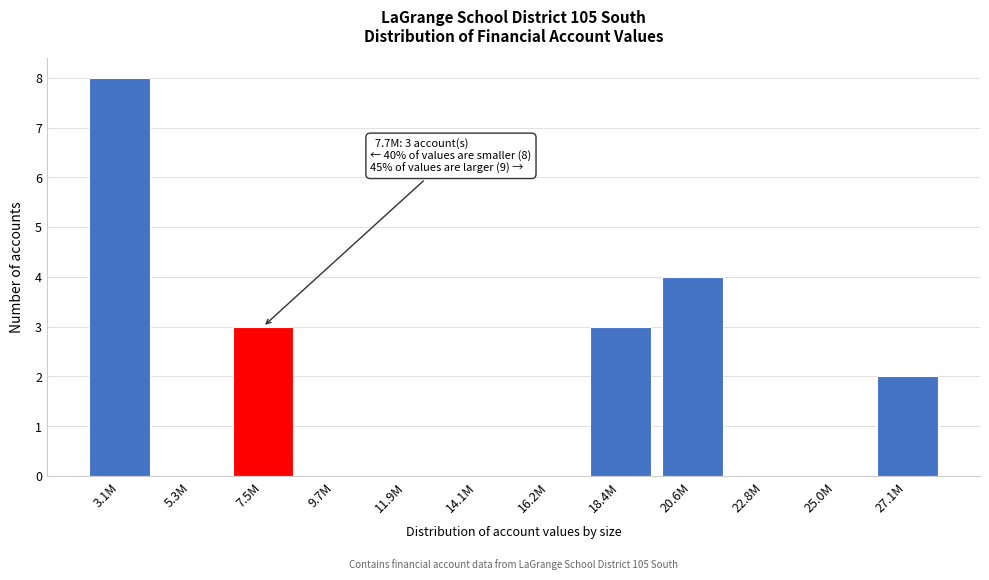

Reading left to right, transcribe all the data shown in this chart.

3.1M=8	5.3M=0	7.5M=3	9.7M=0	11.9M=0	14.1M=0	16.2M=0	18.4M=3	20.6M=4	22.8M=0	25.0M=0	27.1M=2